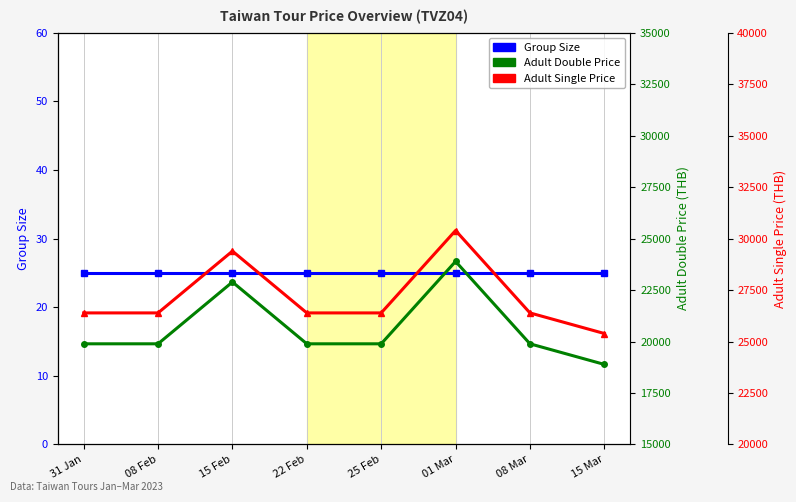

True or false: Group Size and Adult Single Price intersect in this chart.

False